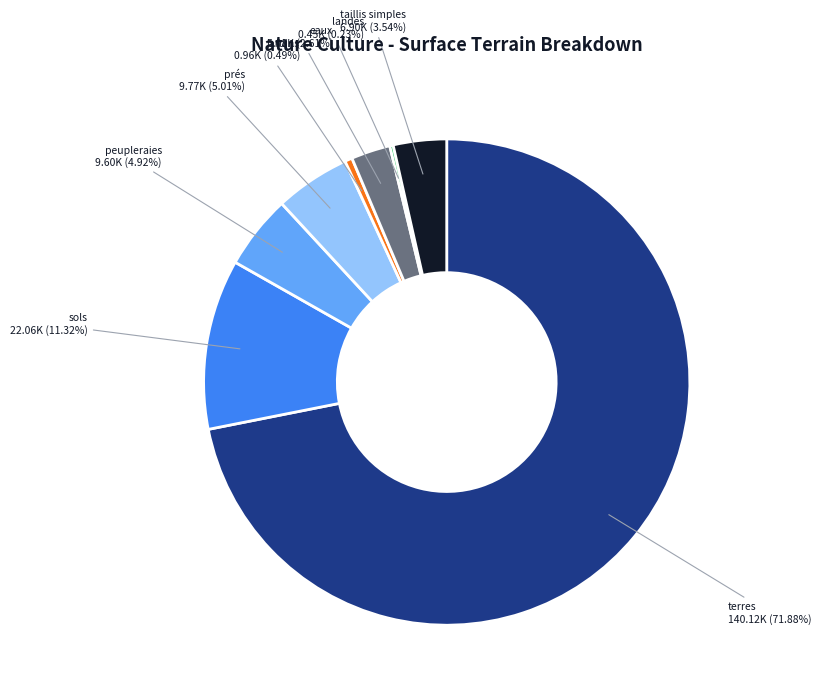

Does any single category account for the majority?

Yes